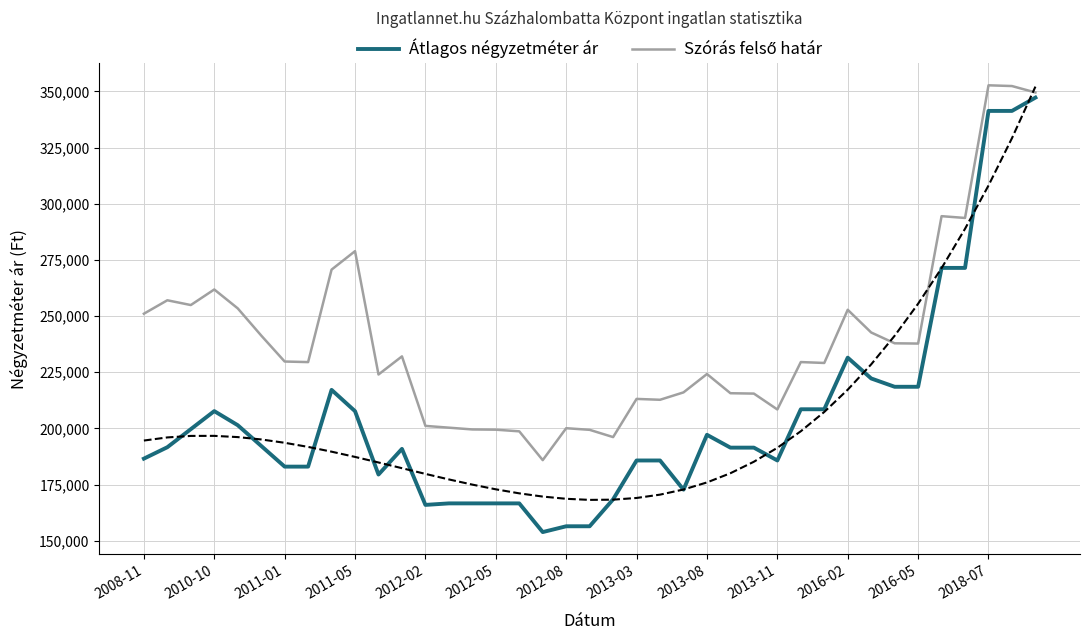

Which series has the largest total across all categories?

Szórás felső határ